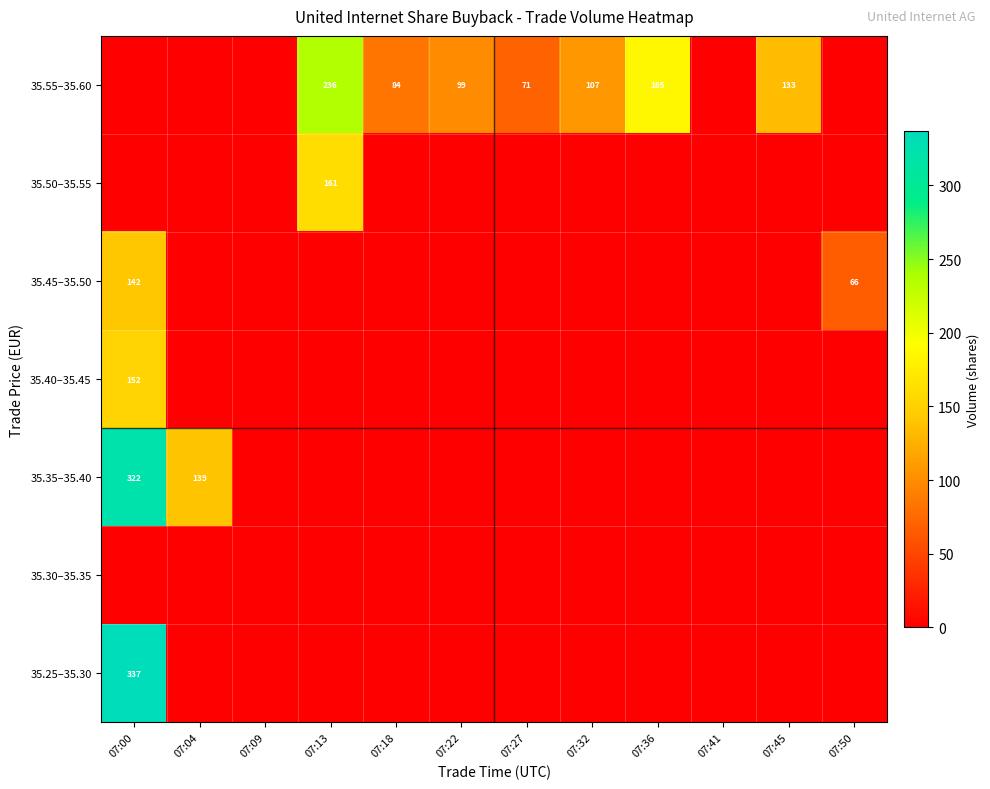

True or false: 35.45–35.50 has a value of 66 at 07:50.

True